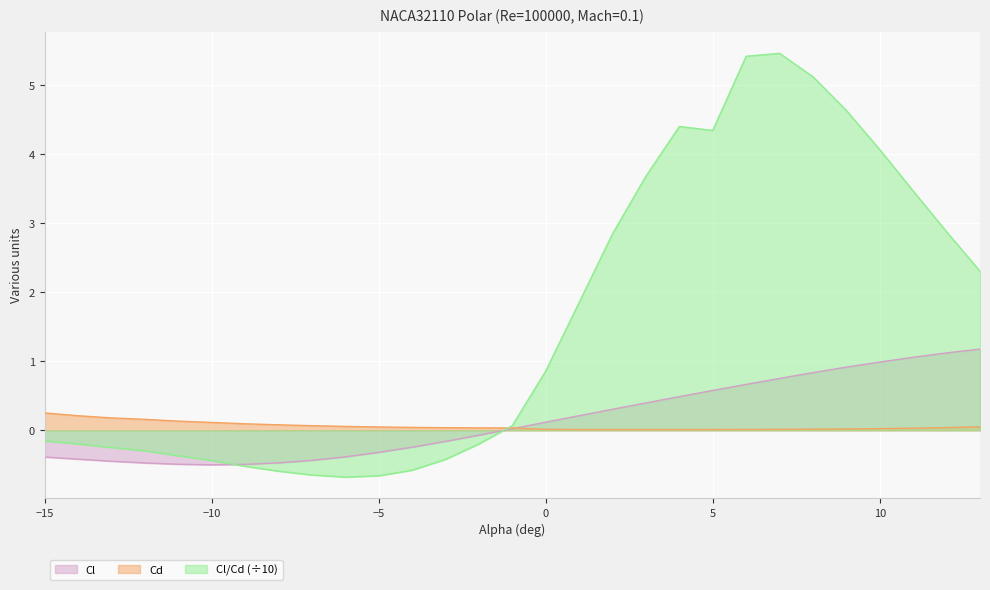

What is the total value across all series at 13?

3.5